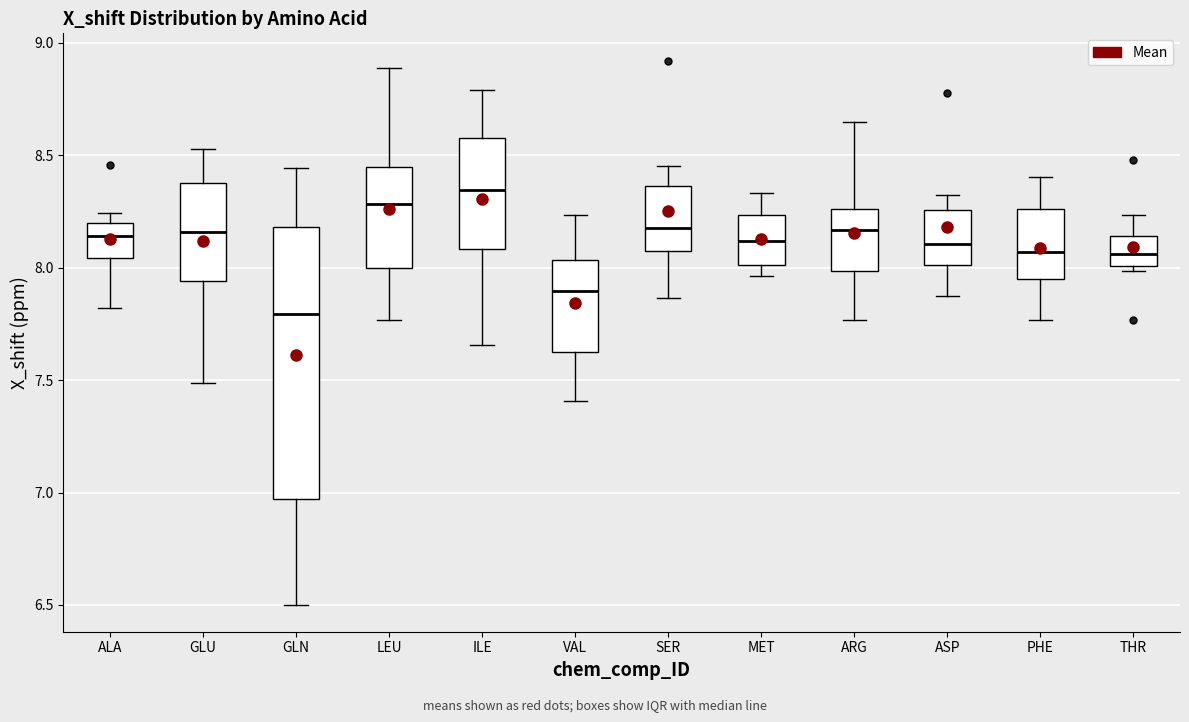

Reading left to right, transcribe this box plot: for each box, give where its median line is, the range the box spans, and where its two whiskers end, as read against the y-axis. The values are not printed on the chart, so give them approximately, as read against the axis.

ALA: median 8.15, box 8.05 to 8.20, whiskers 7.80 to 8.25
GLU: median 8.15, box 7.95 to 8.40, whiskers 7.50 to 8.55
GLN: median 7.80, box 6.95 to 8.20, whiskers 6.50 to 8.45
LEU: median 8.30, box 8.00 to 8.45, whiskers 7.75 to 8.90
ILE: median 8.35, box 8.10 to 8.60, whiskers 7.65 to 8.80
VAL: median 7.90, box 7.65 to 8.05, whiskers 7.40 to 8.25
SER: median 8.20, box 8.05 to 8.35, whiskers 7.85 to 8.45
MET: median 8.10, box 8.00 to 8.25, whiskers 7.95 to 8.35
ARG: median 8.15, box 8.00 to 8.25, whiskers 7.75 to 8.65
ASP: median 8.10, box 8.00 to 8.25, whiskers 7.90 to 8.30
PHE: median 8.05, box 7.95 to 8.25, whiskers 7.75 to 8.40
THR: median 8.05, box 8.00 to 8.15, whiskers 8.00 (just below the box's lower edge) to 8.25